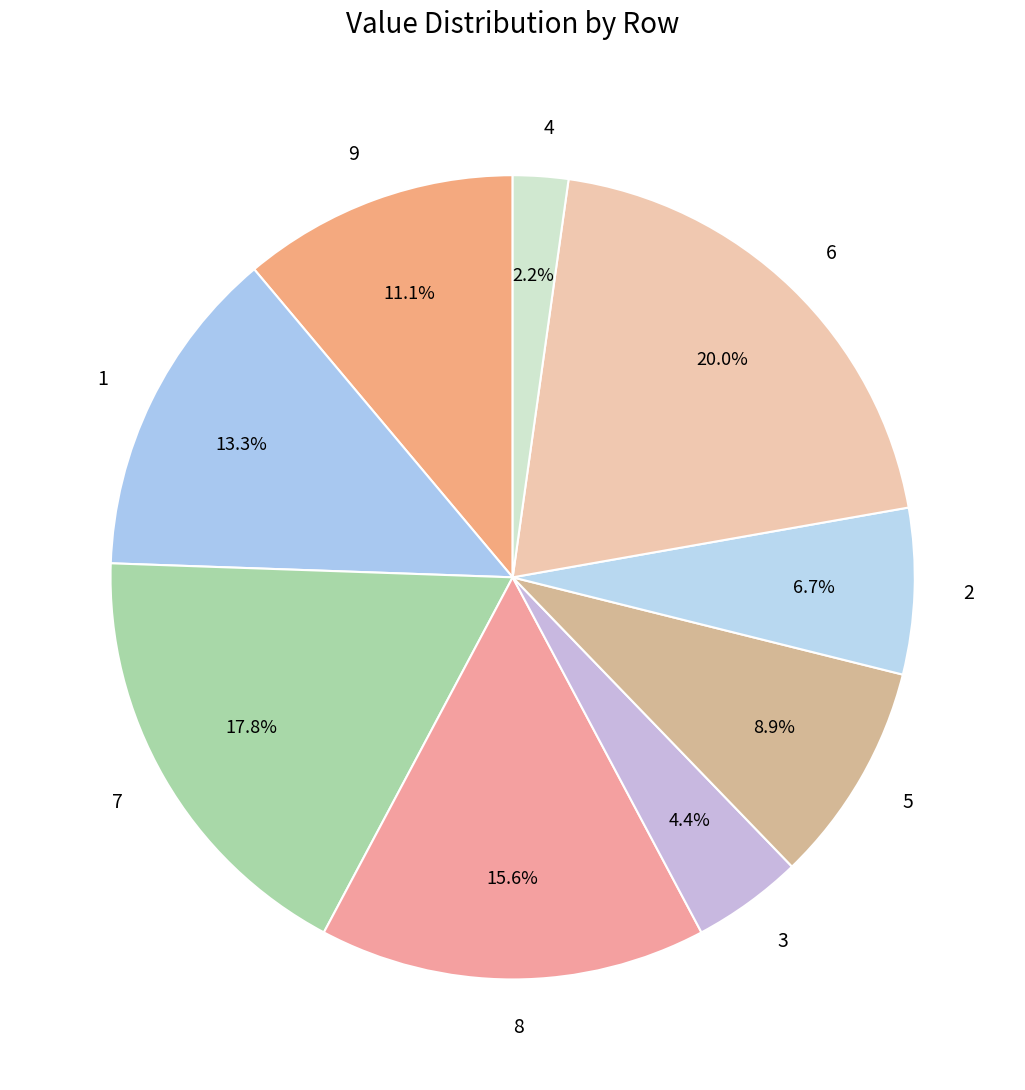

Do 6 and 7 together represent more than half of the pie?

No